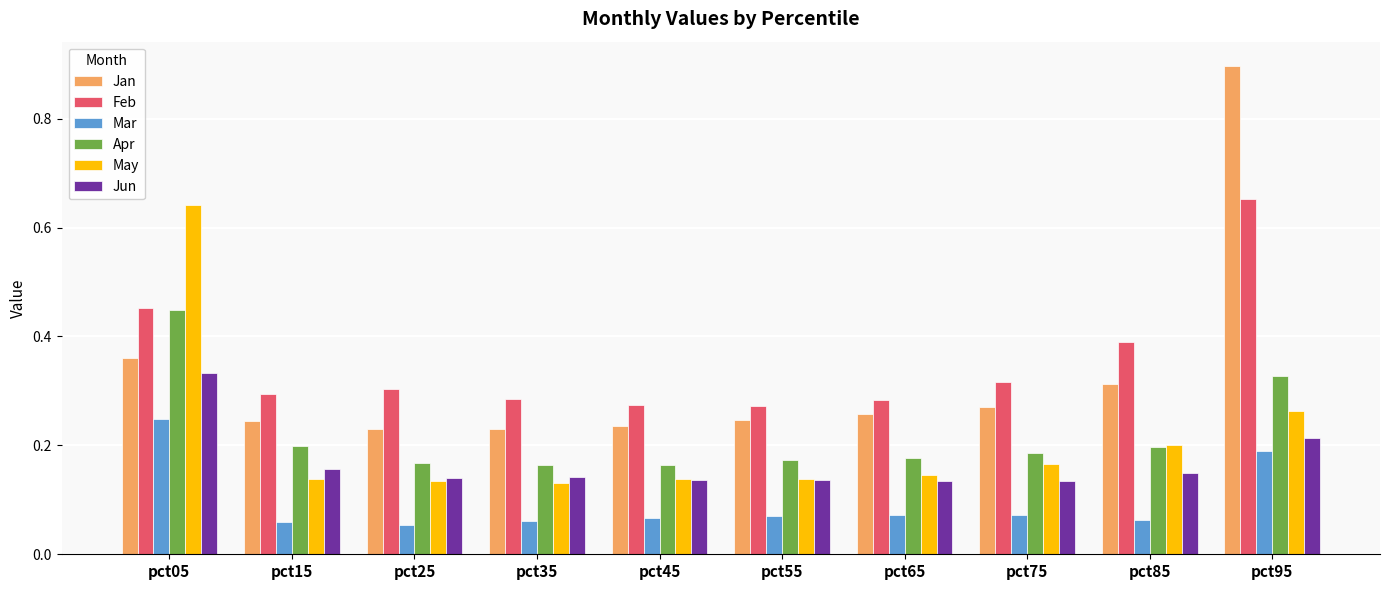

Are the bars grouped side by side (vs. stacked)?

Yes